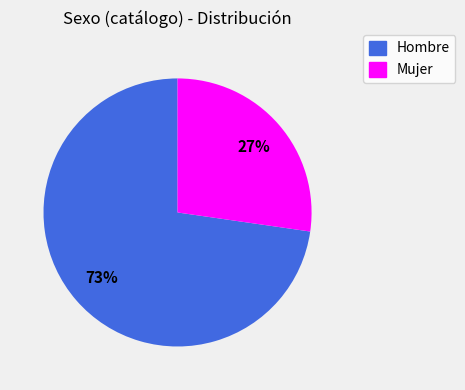

What is the smallest slice in the pie chart?

Mujer